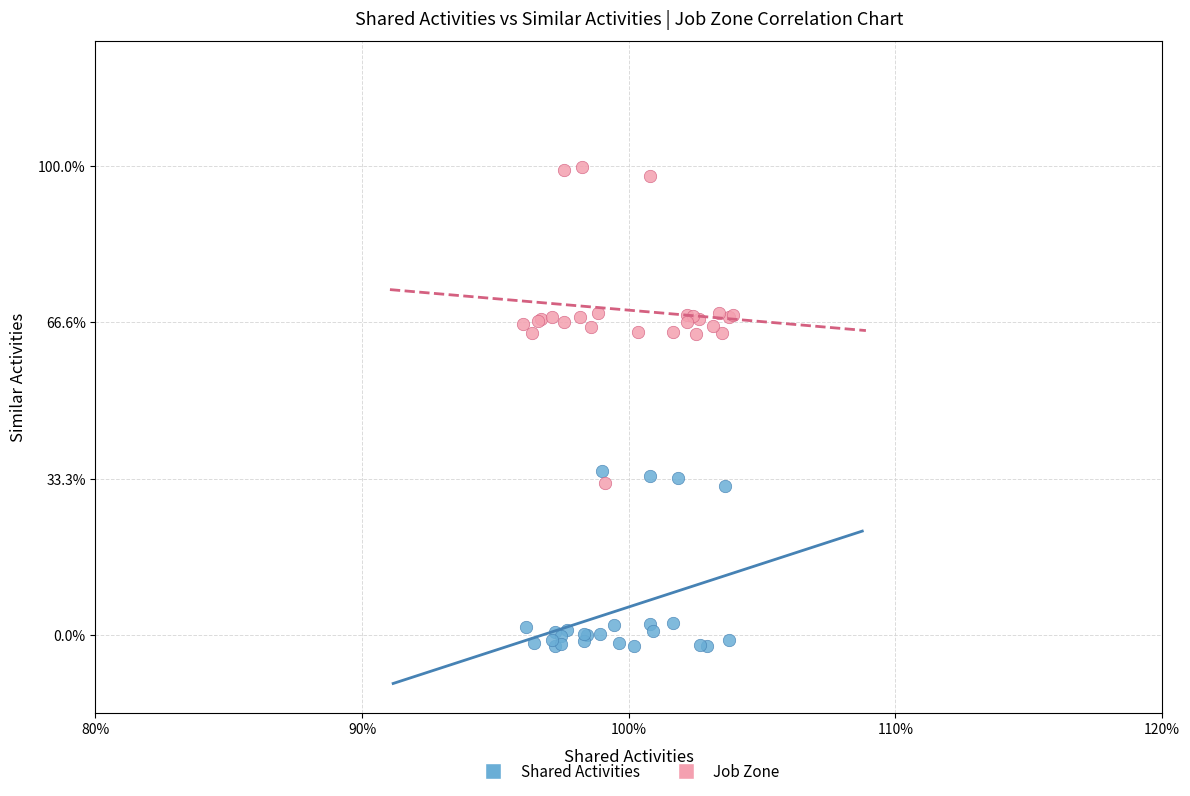

What are all the series names shown in the legend?

Shared Activities, Job Zone